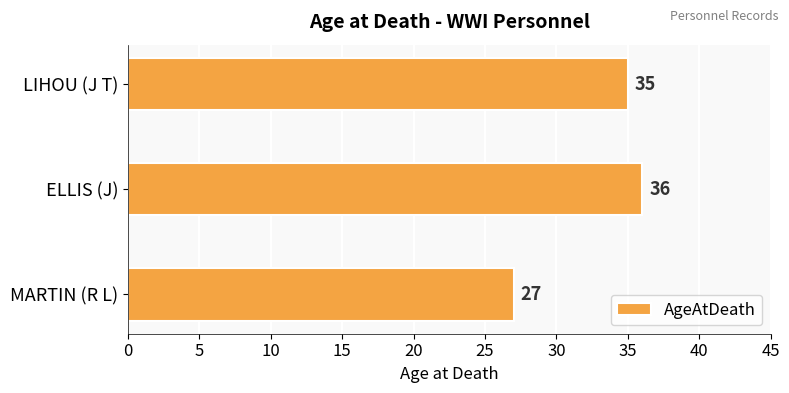

Count the values in the range 27 to 36.

3